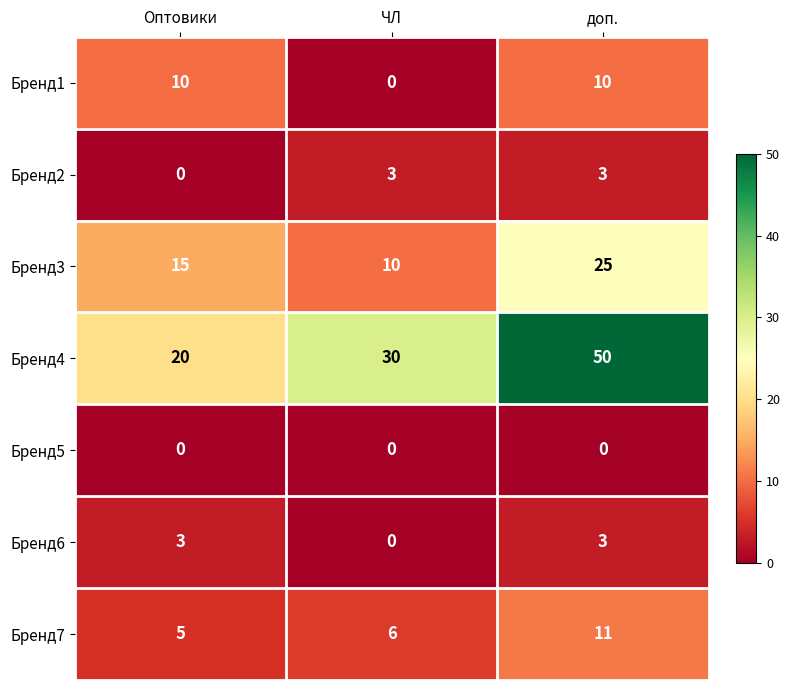

Which category has the lowest value in the Бренд3 series?

ЧЛ